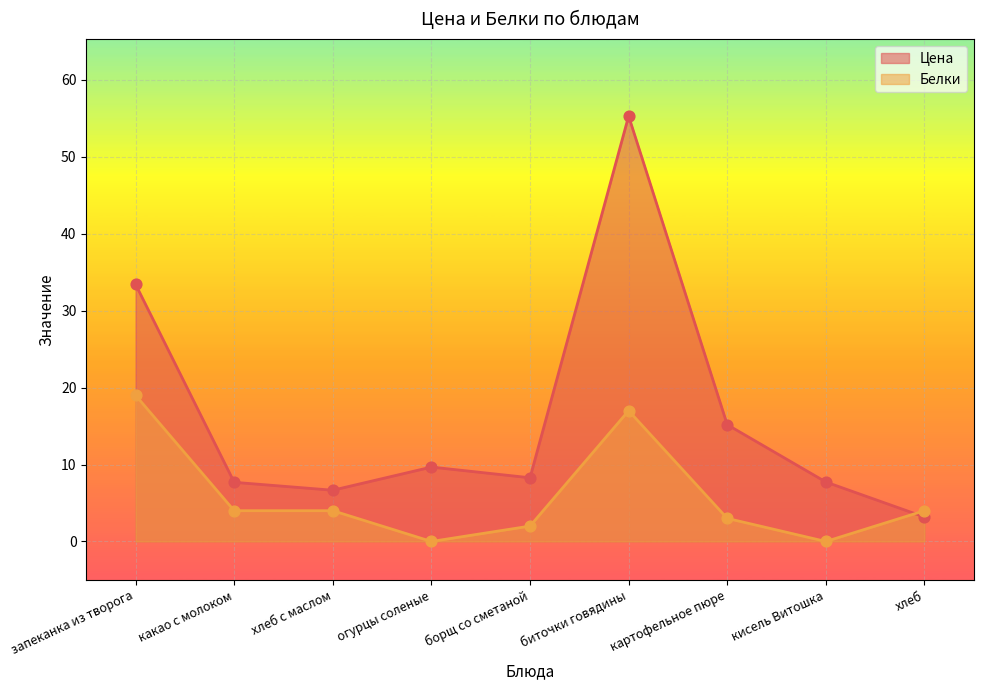

Which series has the largest total across all categories?

Цена (line)